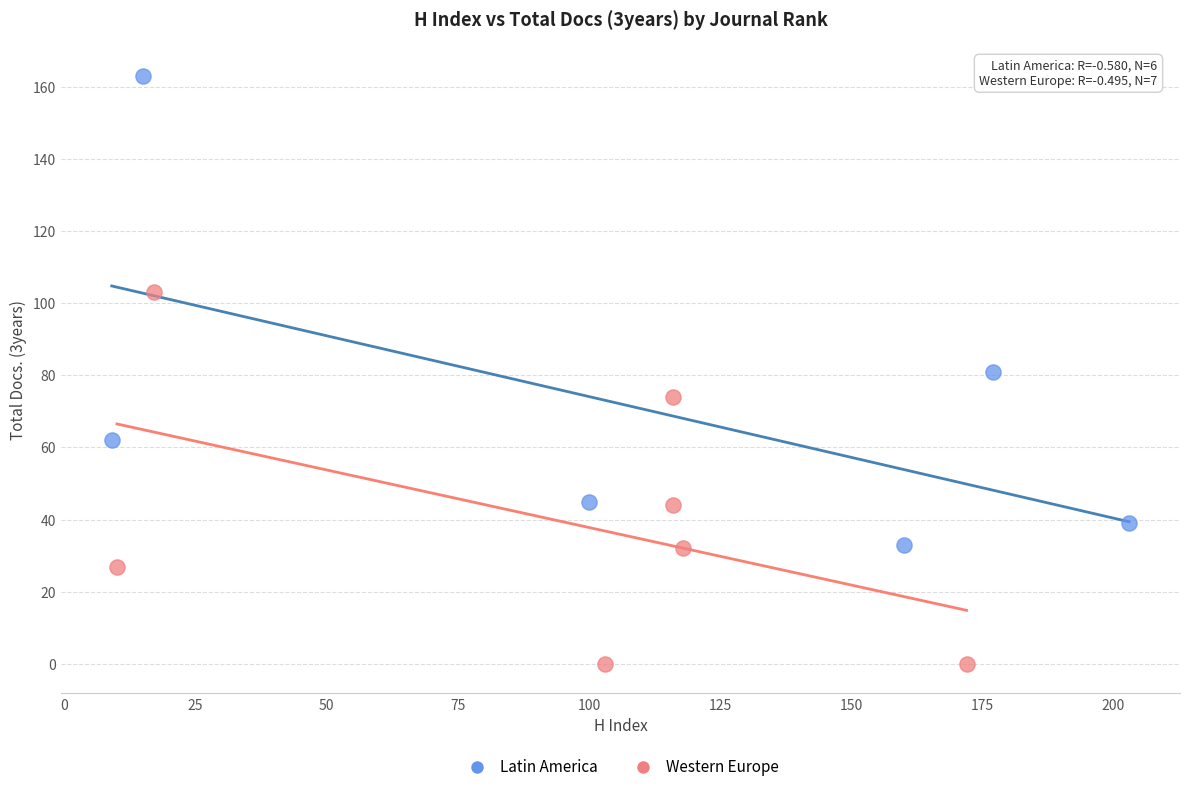

Which series reaches the minimum Y coordinate?

Western Europe